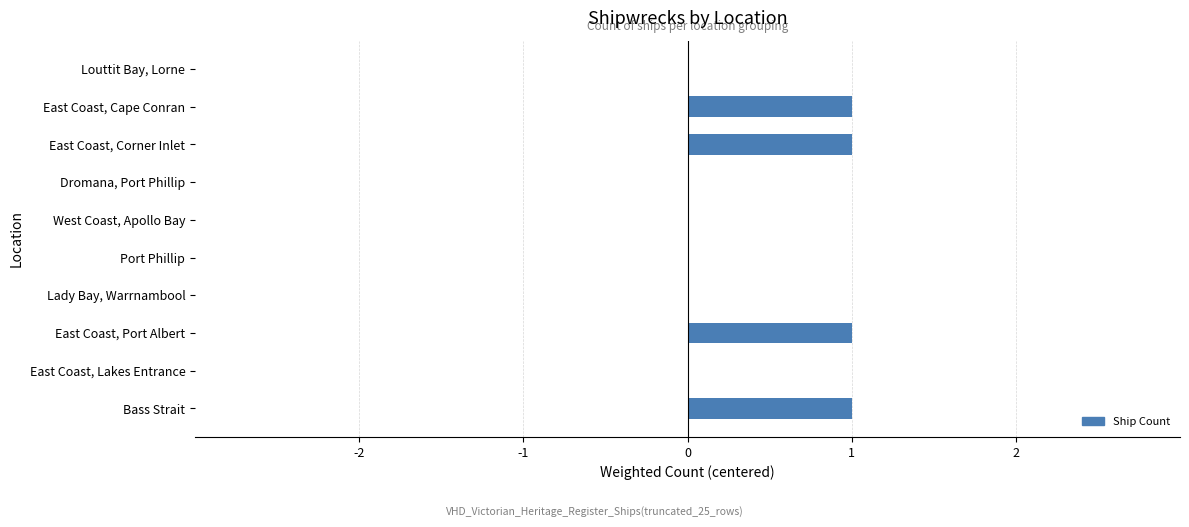

What is the maximum value shown in the chart?

1